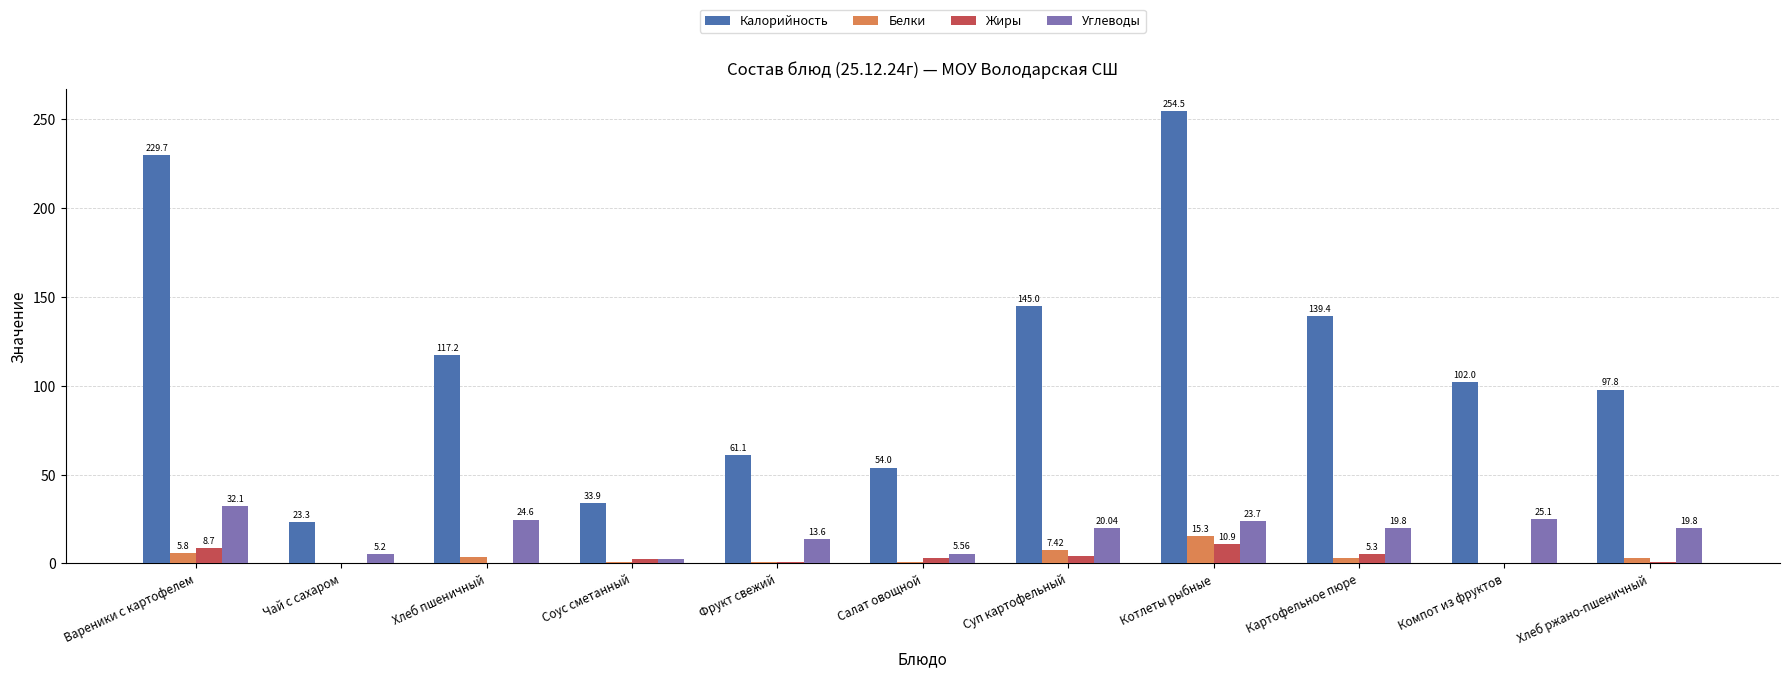

What is the spread (max minus min) of values at Чай с сахаром?

23.2